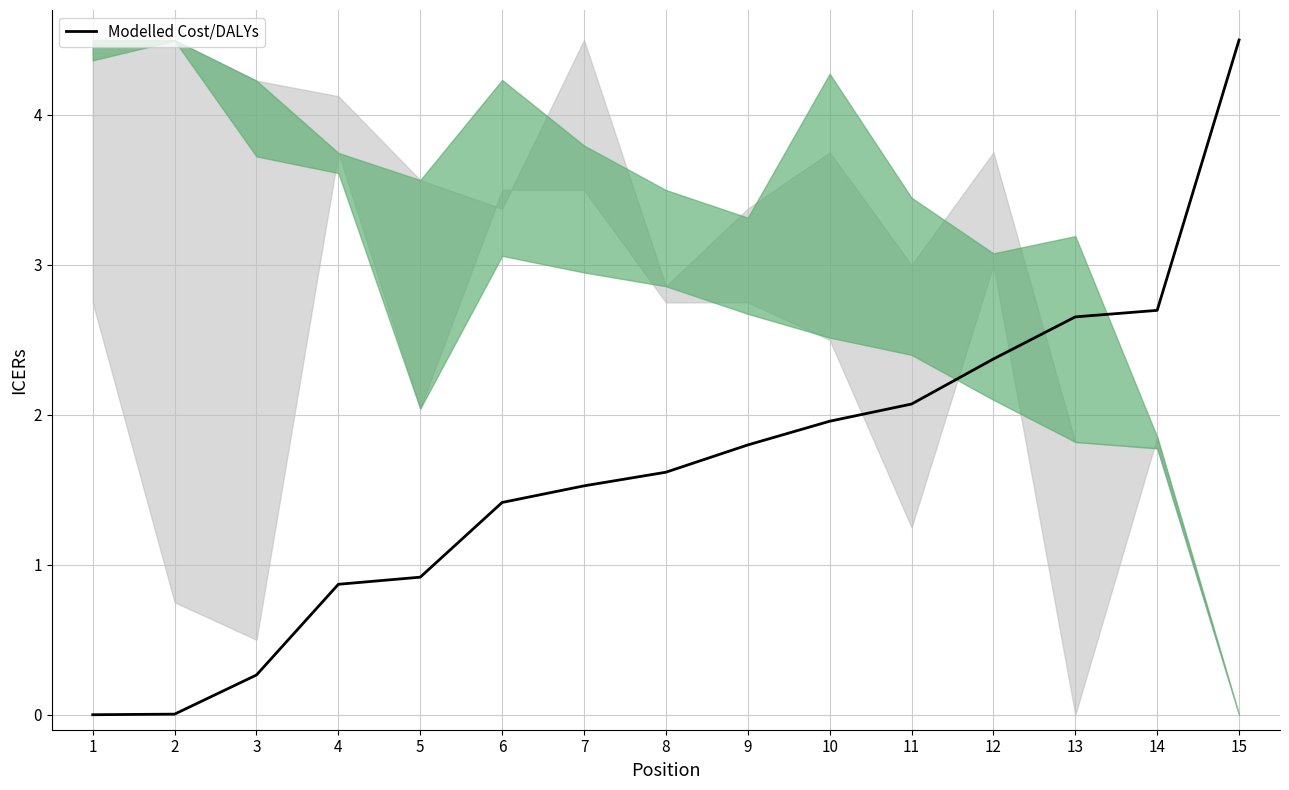

What is the difference between the values at 8 and 9?

0.2